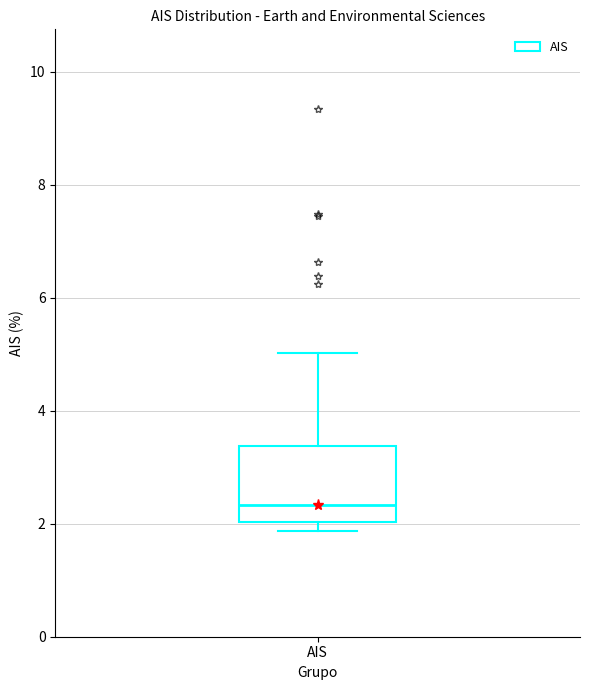

Read this box plot against the y-axis: the position of the median line, the range covered by the box, and the ends of both whiskers. The values are not printed on the chart, so give them approximately, as read against the axis.

median 2.4, box 2.0 to 3.4, whiskers 1.8 to 5.0